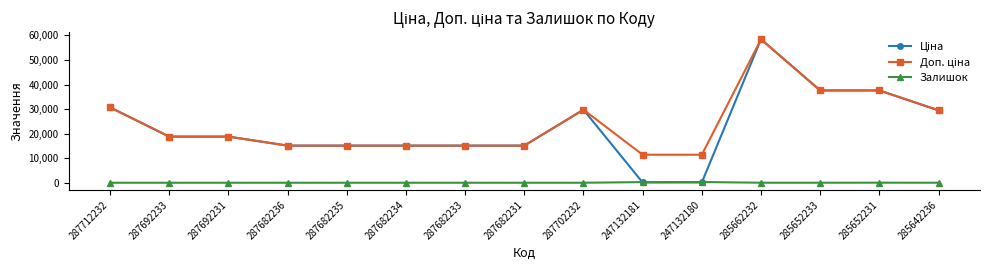

Which category has the highest value across all series?

285662232